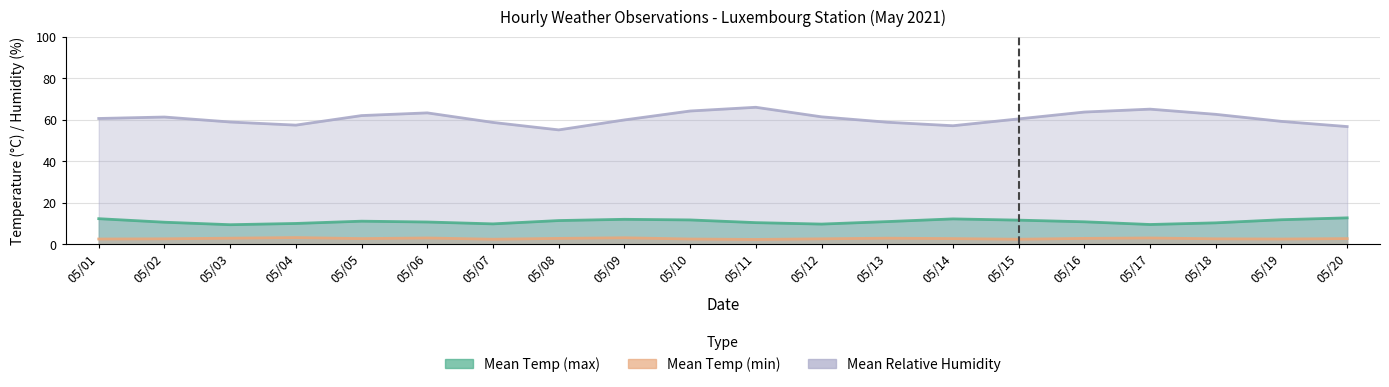

What are all the series names shown in the legend?

Mean Temp (max), Mean Temp (min), Mean Relative Humidity